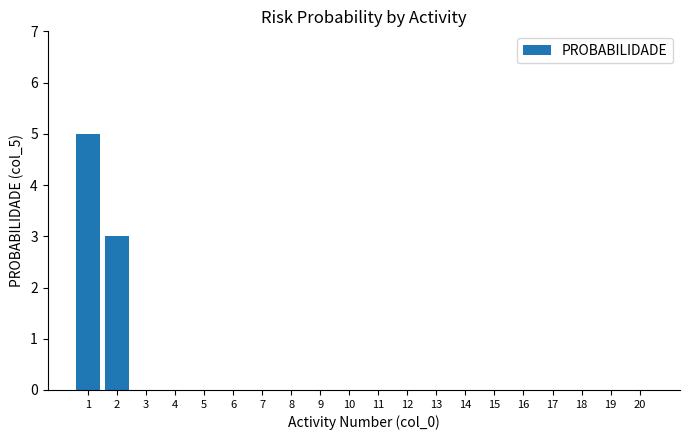

Reading left to right, what are all the values shown in this chart?

1=5	2=3	3=0	4=0	5=0	6=0	7=0	8=0	9=0	10=0	11=0	12=0	13=0	14=0	15=0	16=0	17=0	18=0	19=0	20=0